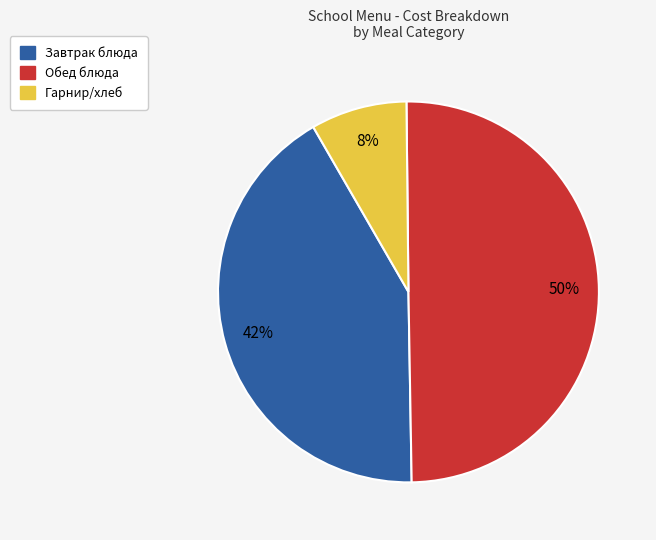

To the nearest percent, what is the average slice percentage?

33%